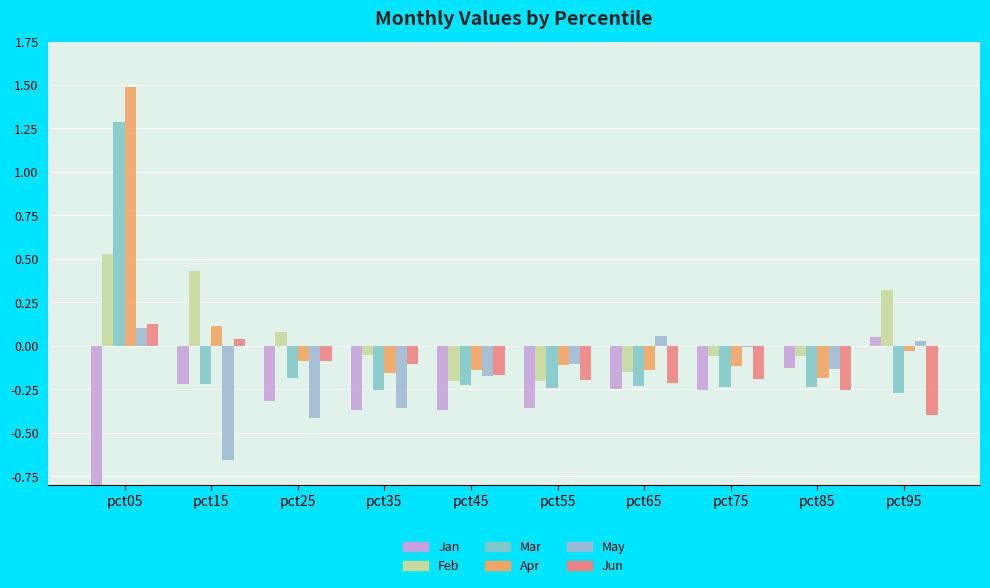

How many bars are there in total?

60